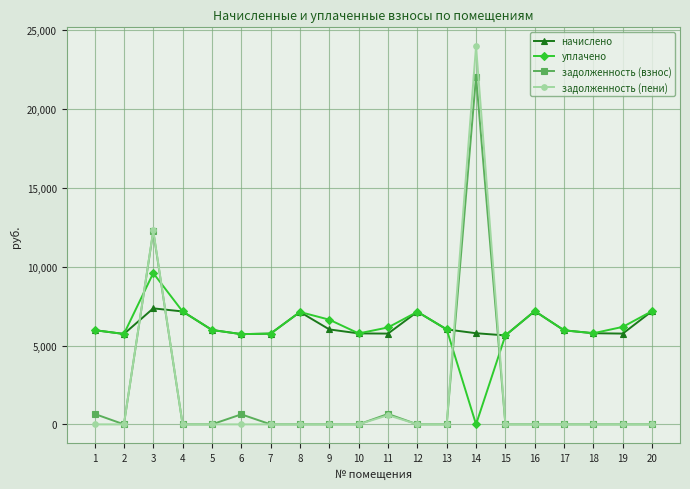

Which series has the widest spread of values?

задолженность (пени)